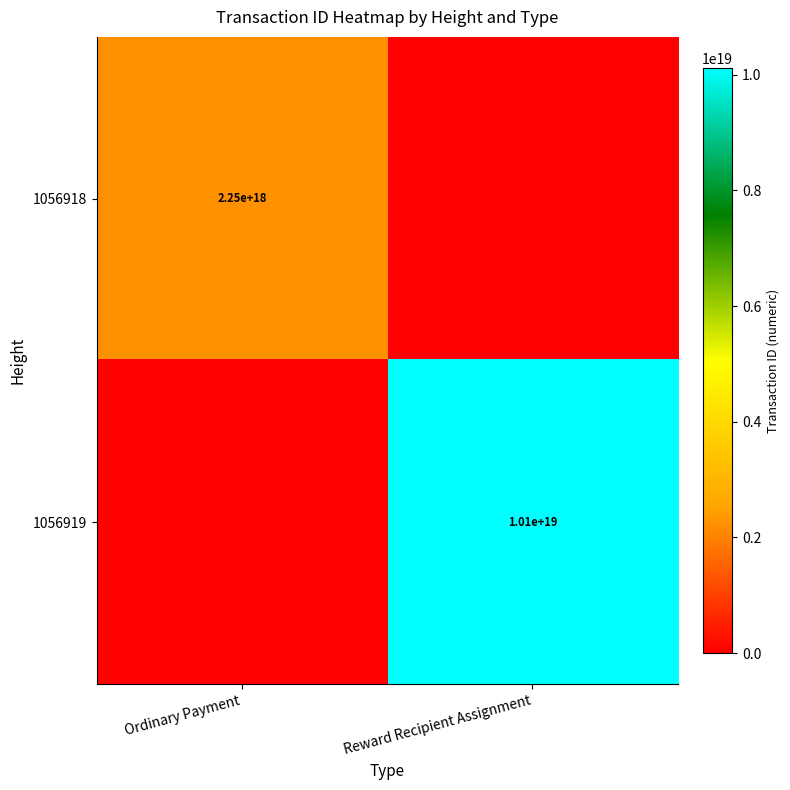

Count the number of categories in the chart.

2